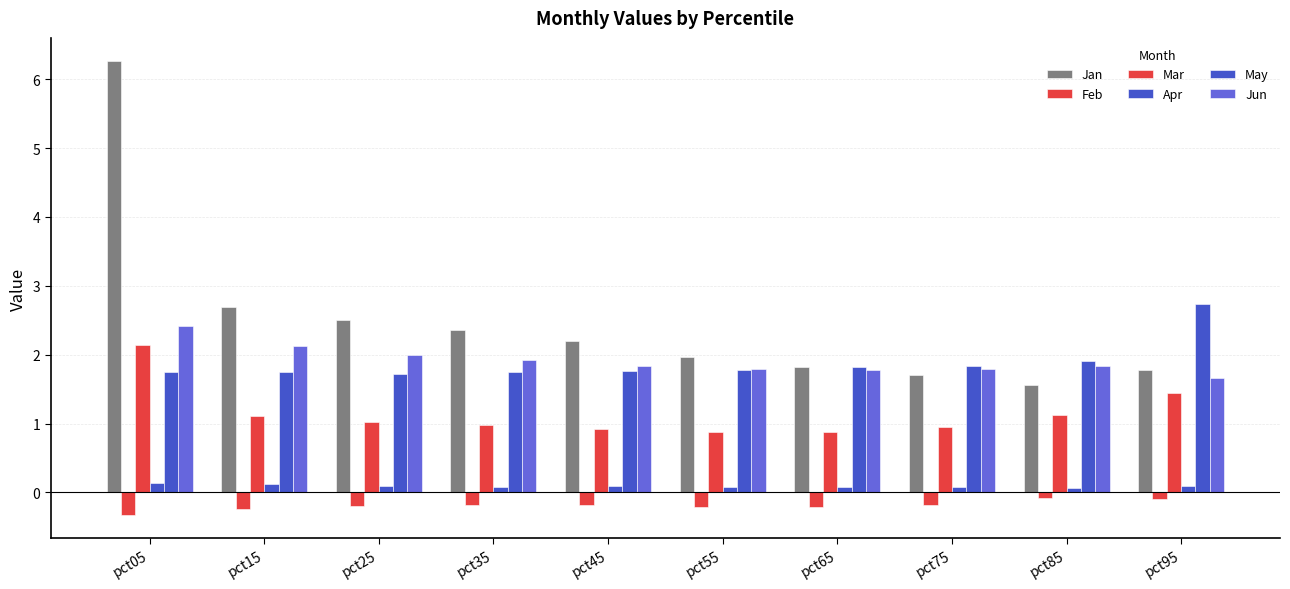

Read the Mar value at pct05.

2.1